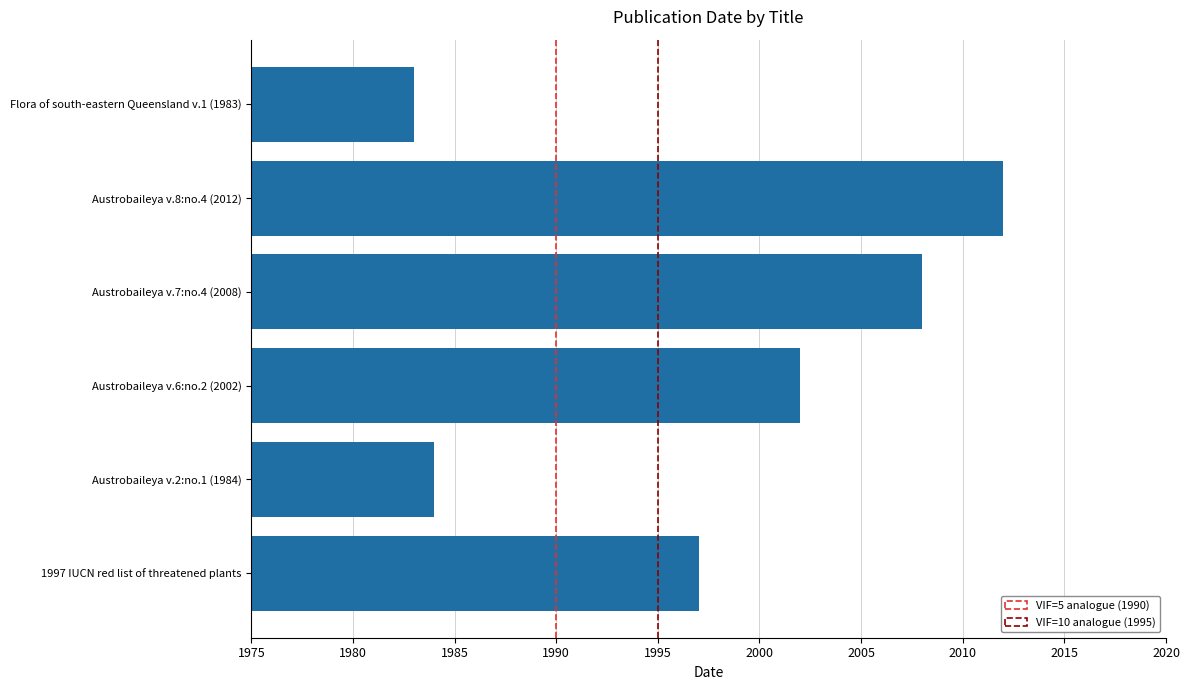

How many data points are less than 2002?

3